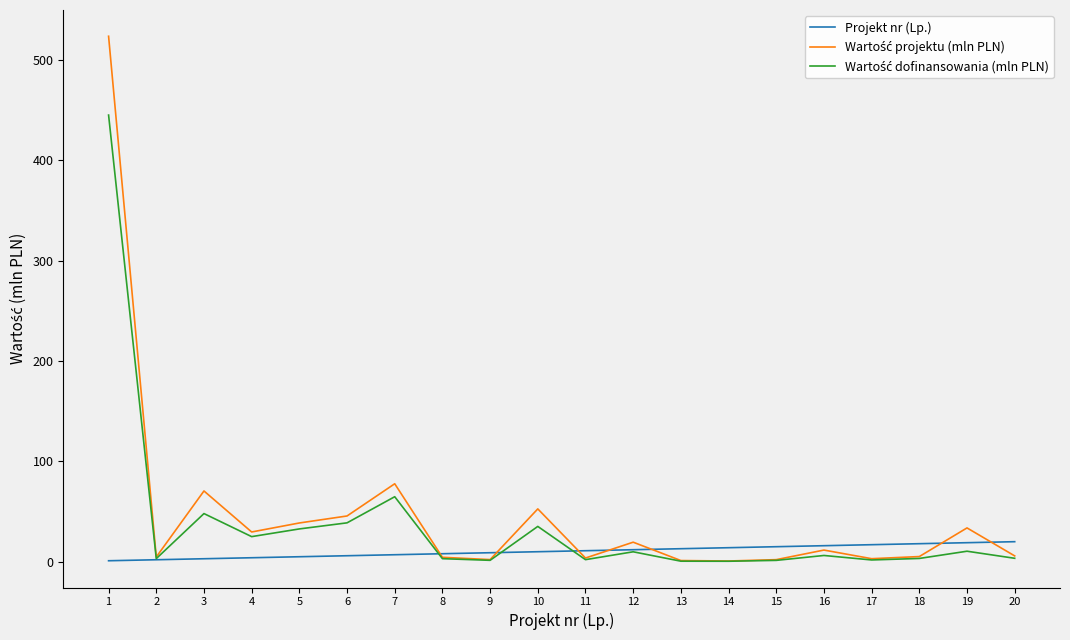

What is the maximum value for Projekt nr (Lp.)?

20.0